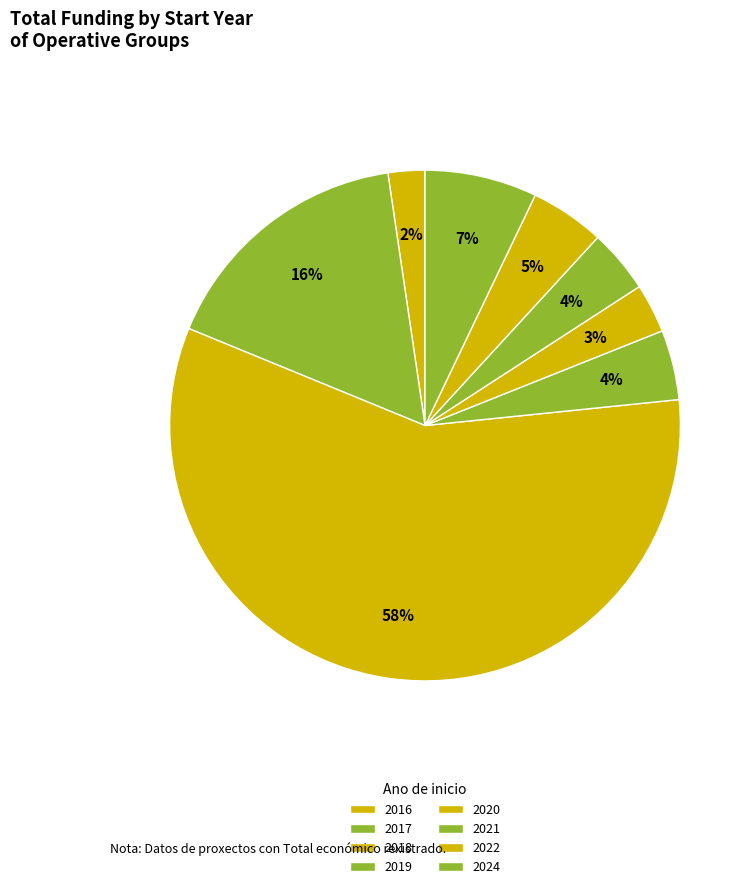

Does any single category account for the majority?

Yes